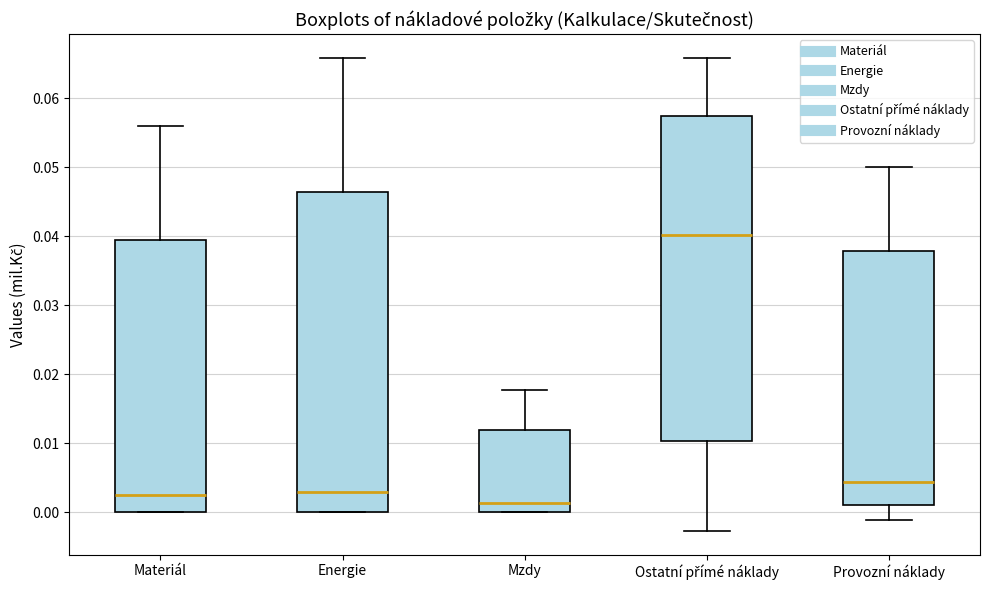

Which box's median line is the highest?

Ostatní přímé náklady